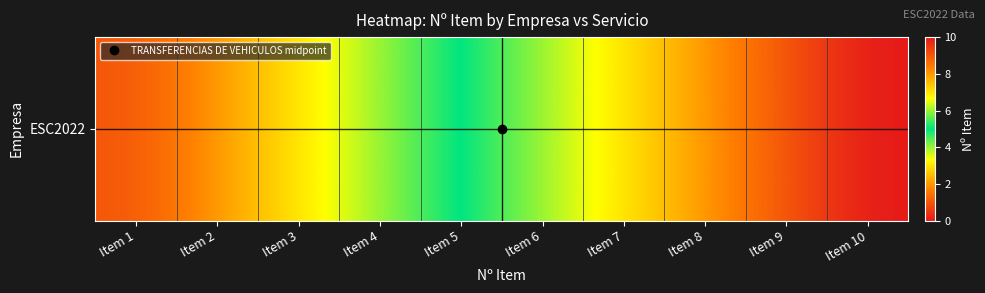

What is the minimum value shown in the chart?

1